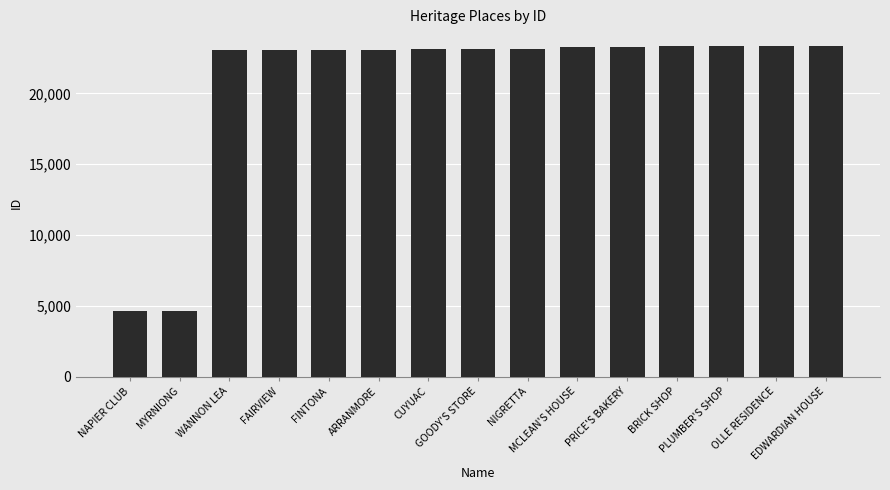

What is the difference between the values at CUYUAC and ARRANMORE?

34